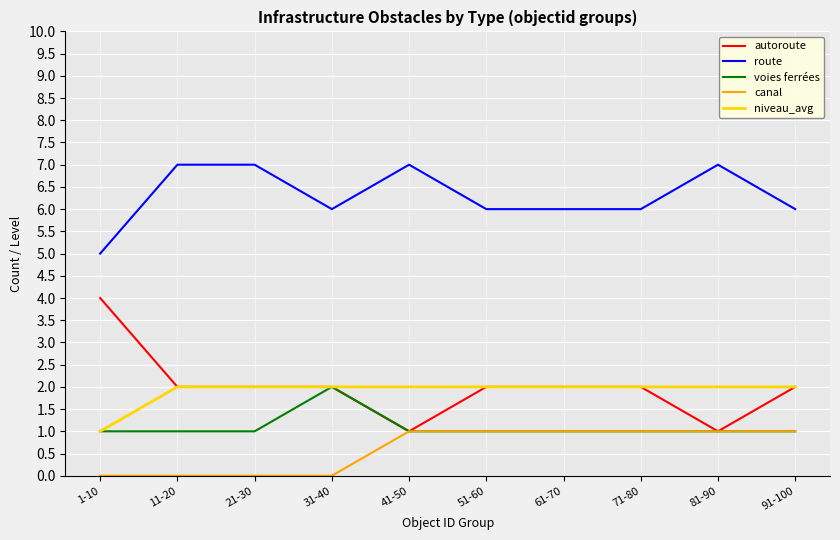

What is the average value of the voies ferrées series?

1